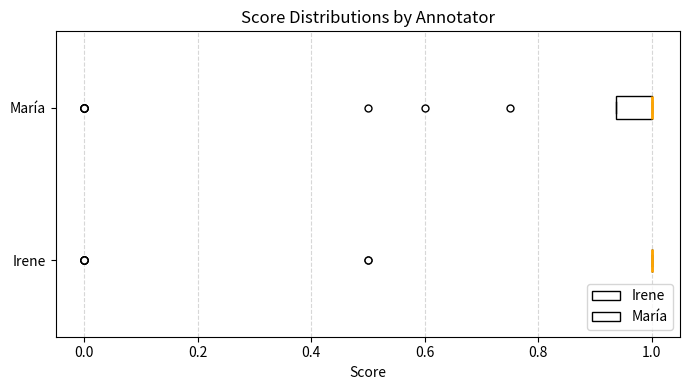

Where is the left edge of the box for María on the x-axis? The values are not printed on the chart, so give them approximately, as read against the axis.

0.94